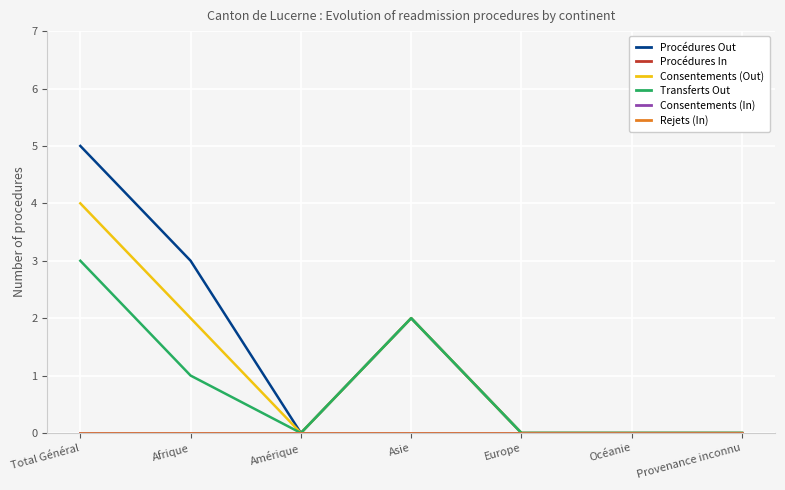

What is the label of the 5th point from the left?

Europe